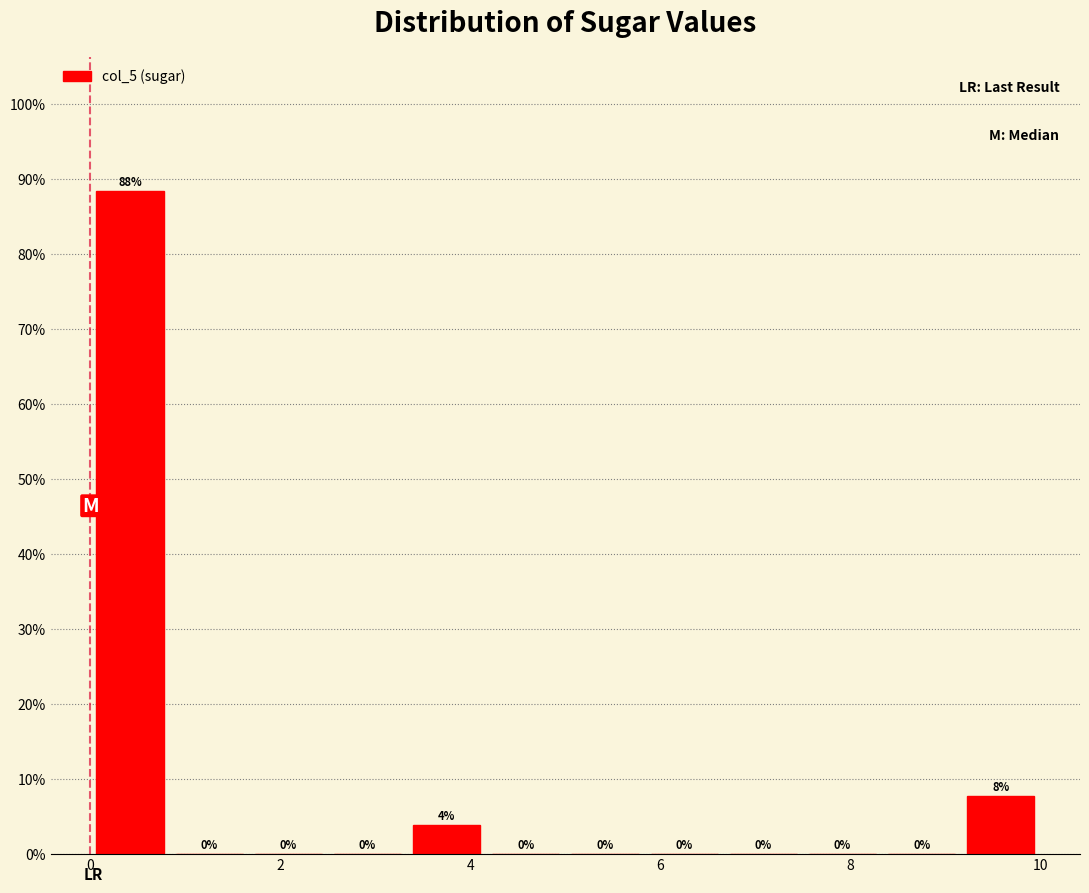

Over which range of the x-axis is the bar tallest?

0.0 to 0.8